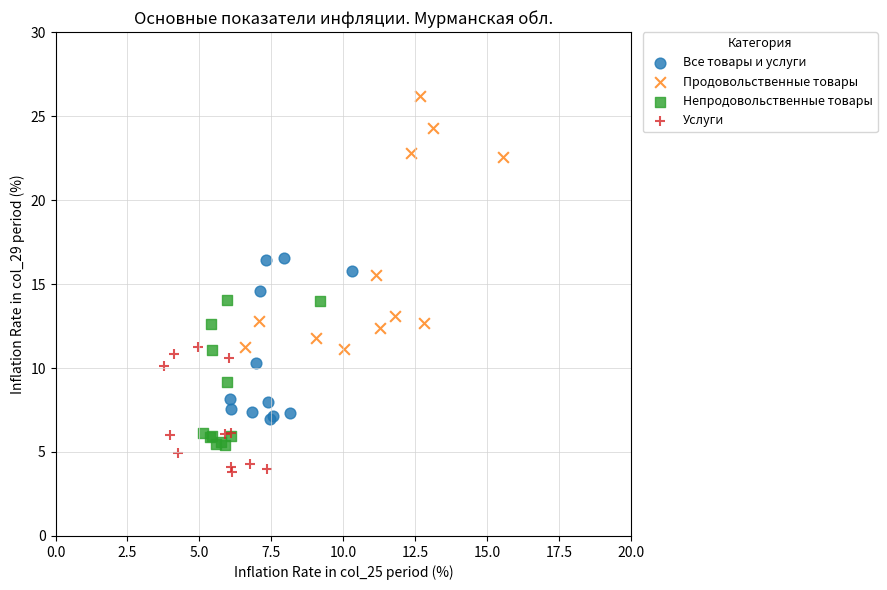

Which series reaches the minimum Y coordinate?

Услуги